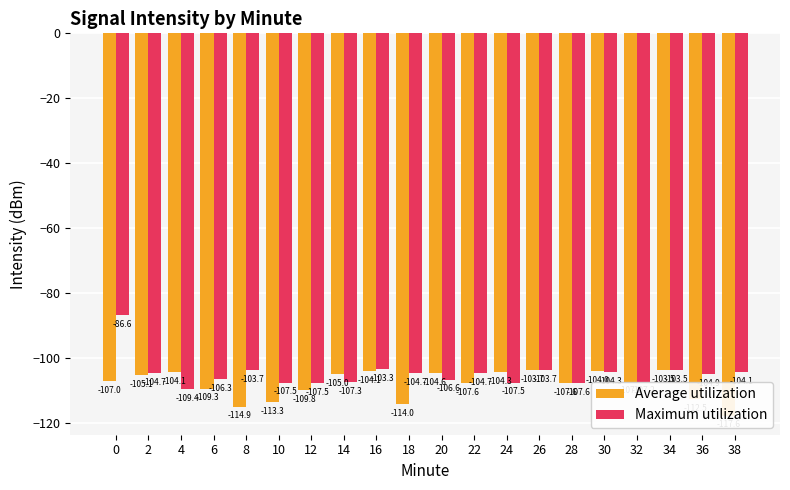

What is the sum of the Average utilization values at 14 and 22?

-212.6